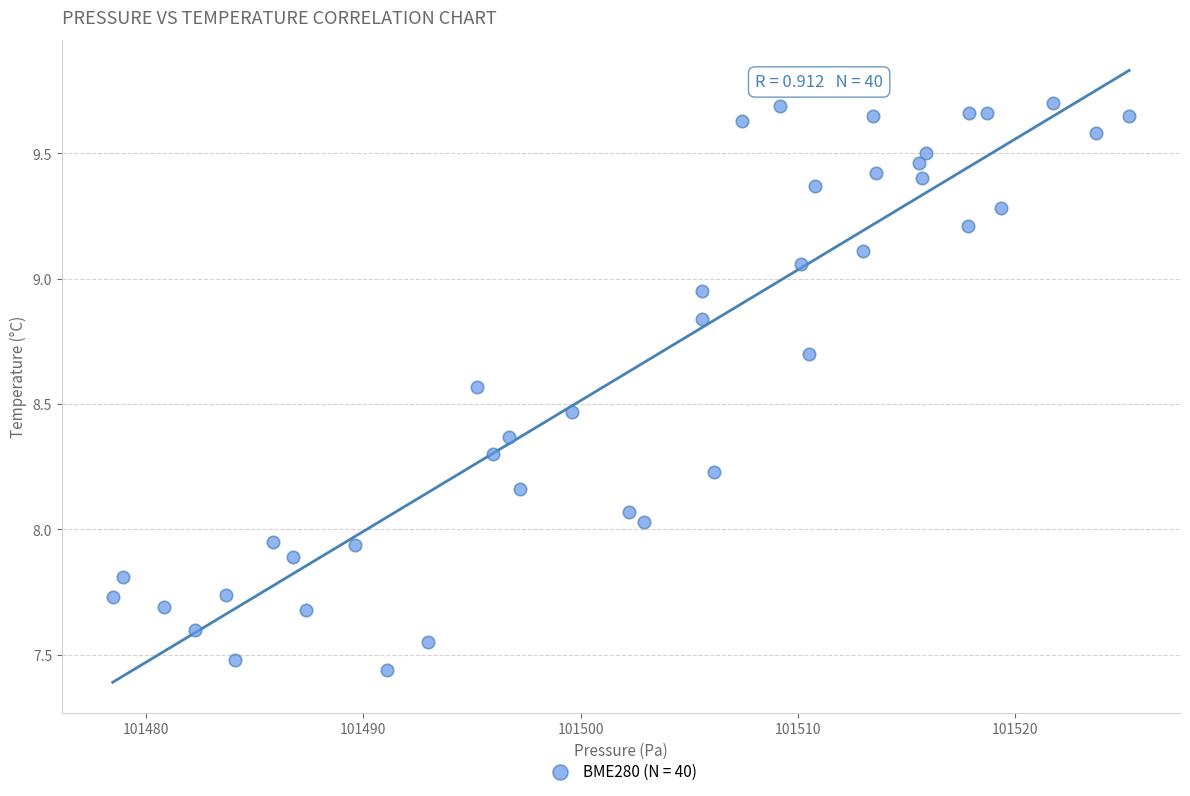

What is the range of Y values (max minus min)?

2.3